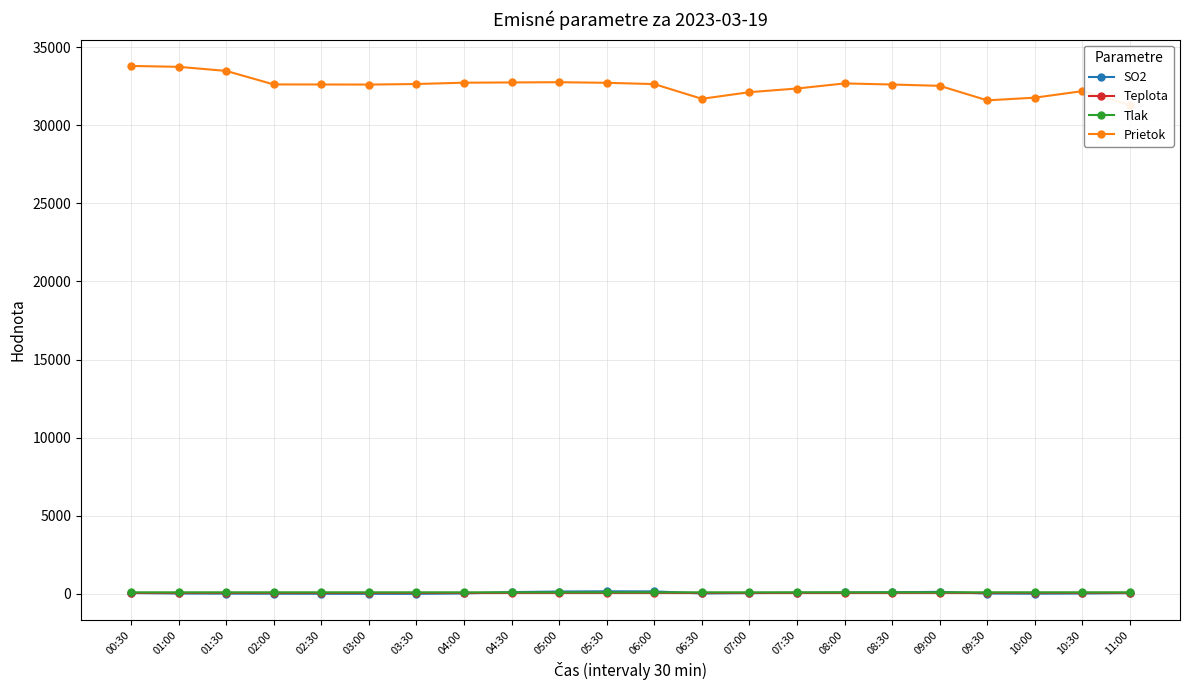

What is the minimum value for Tlak?

99.0